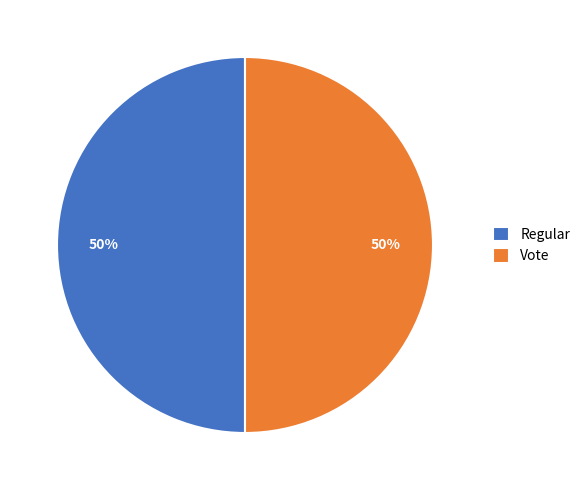

To the nearest percent, what percentage of the pie is Vote?

50%